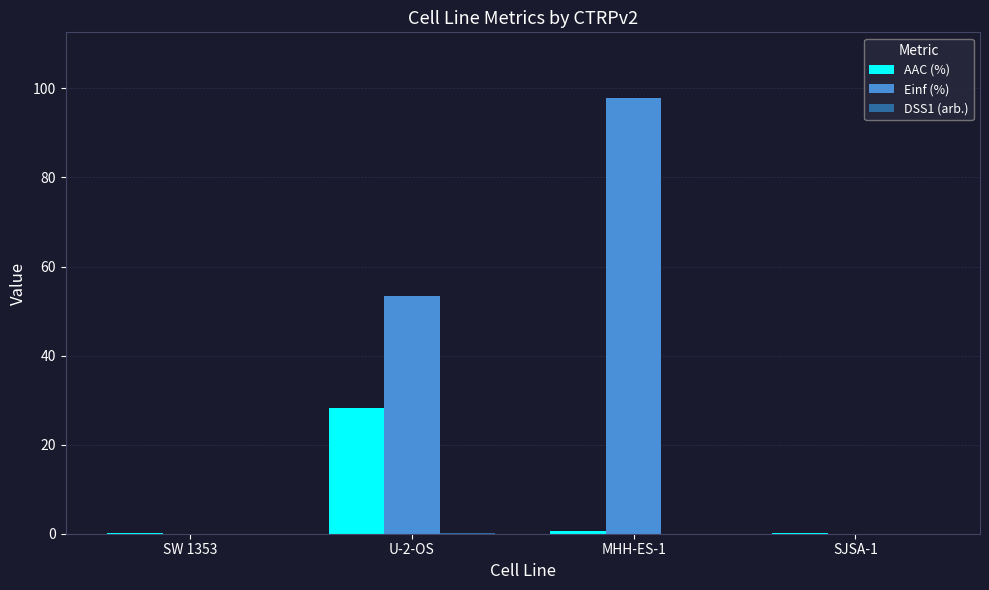

At which category is the sum across all series the highest?

MHH-ES-1